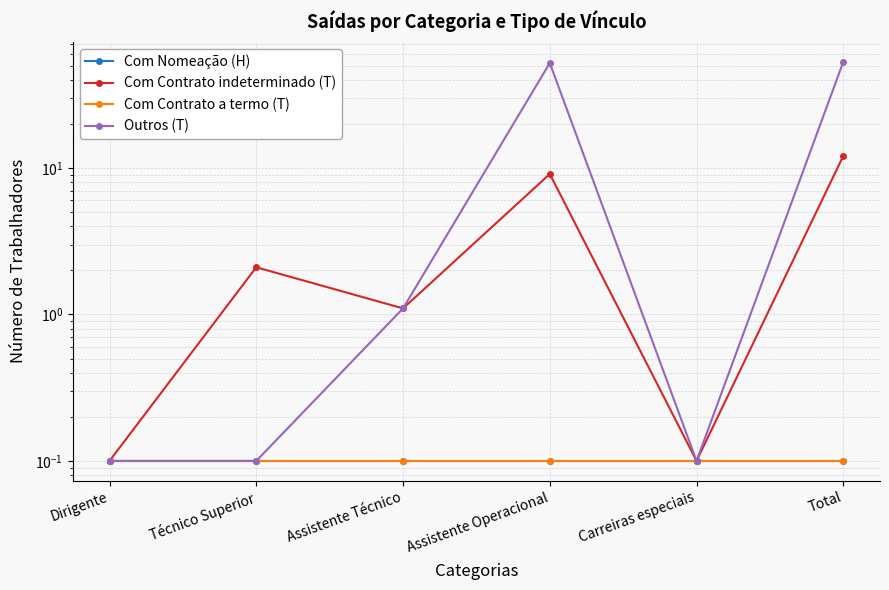

What is the label of the 1st point from the right?

Total